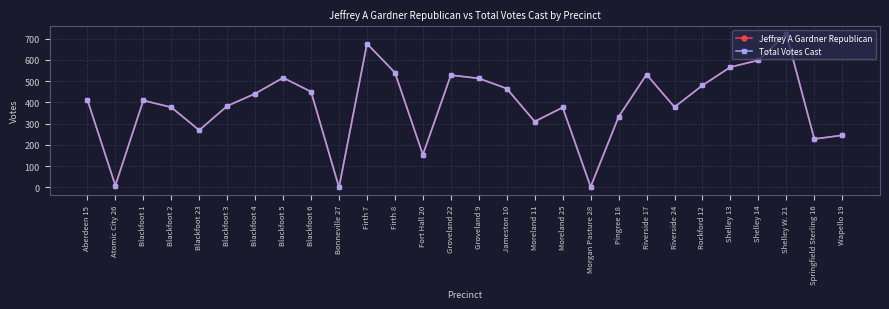

Which has a higher value, Morgan Pasture 28 or Rockford 12?

Rockford 12